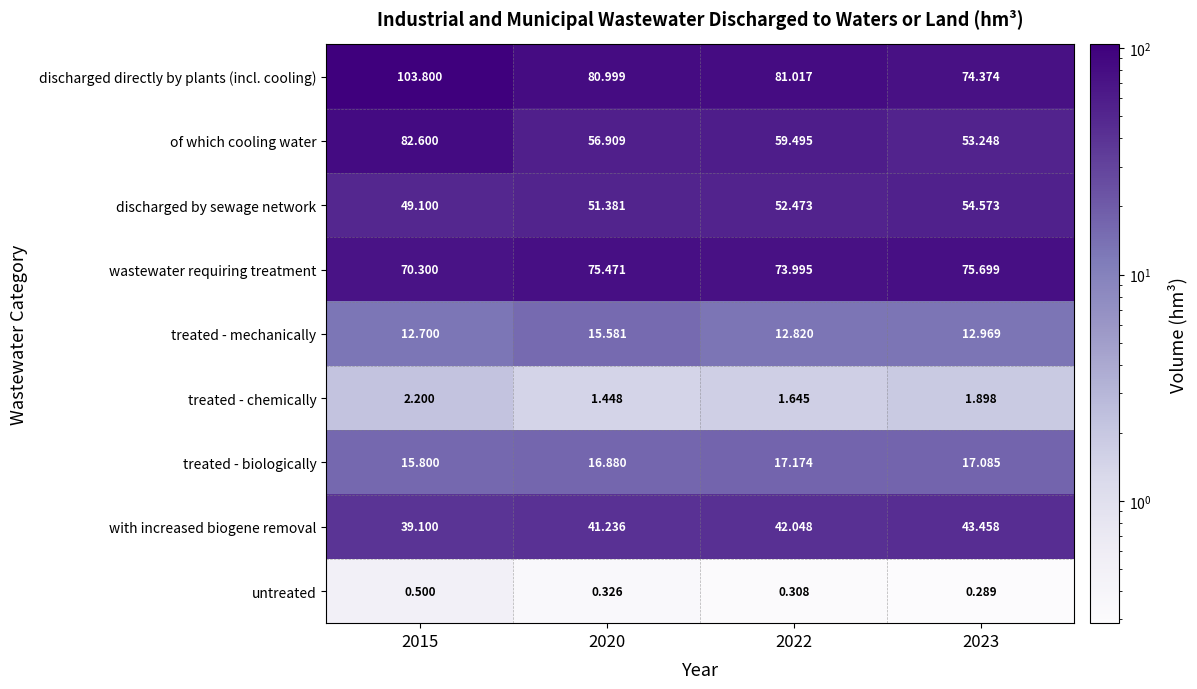

What is the greatest value displayed?

103.8